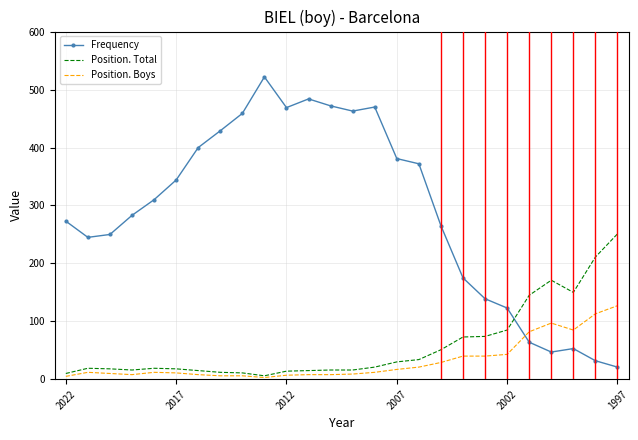

What is the maximum value for Position. Boys?

127